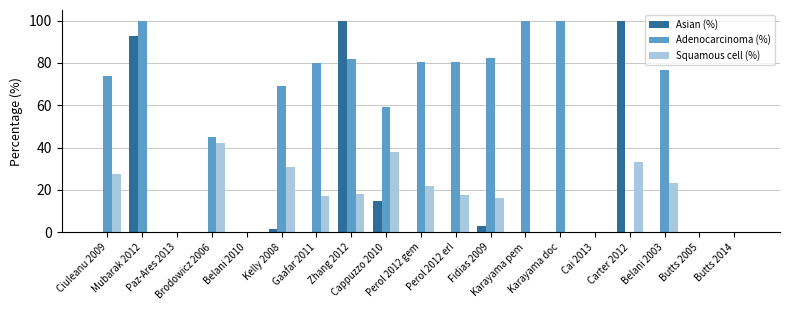

What is the maximum value shown in the chart?

100.0